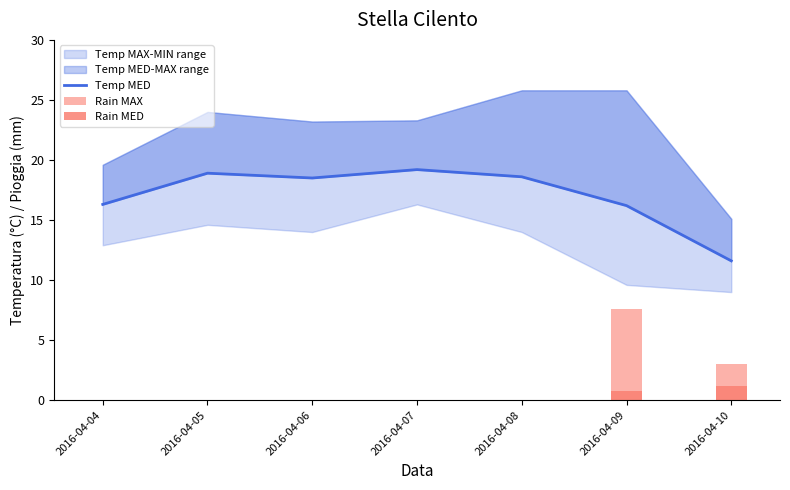

Is it true that Temp MED equals 11.6 at 2016-04-10?

True